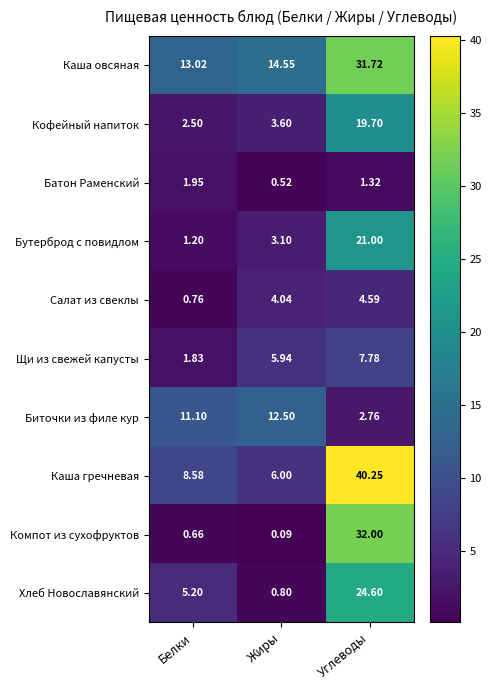

Which category has the lowest value across all series?

Жиры